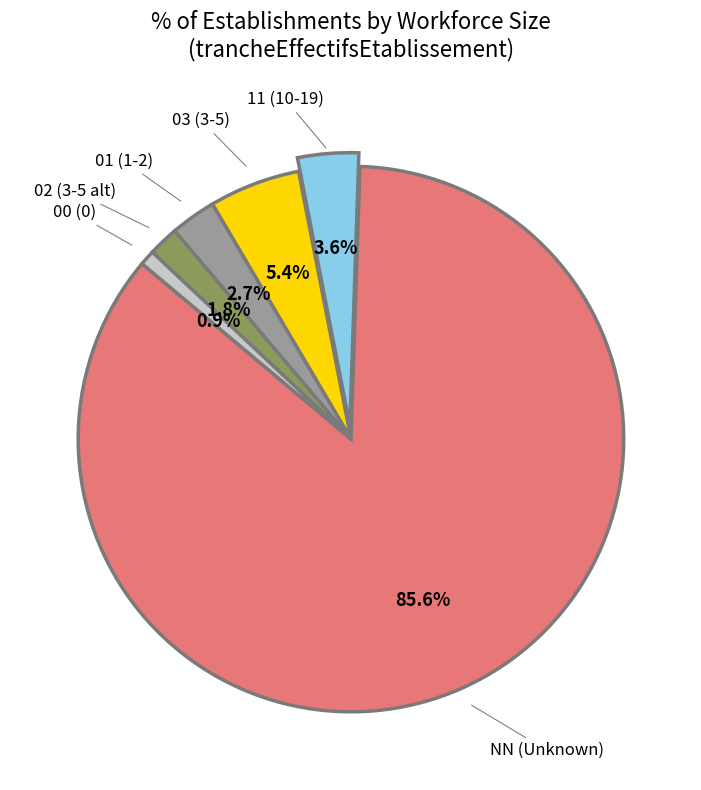

Rank the categories by value from highest to lowest.

NN (Unknown), 11 (10-19), 03 (3-5), 01 (1-2), 02 (3-5 alt), 00 (0)